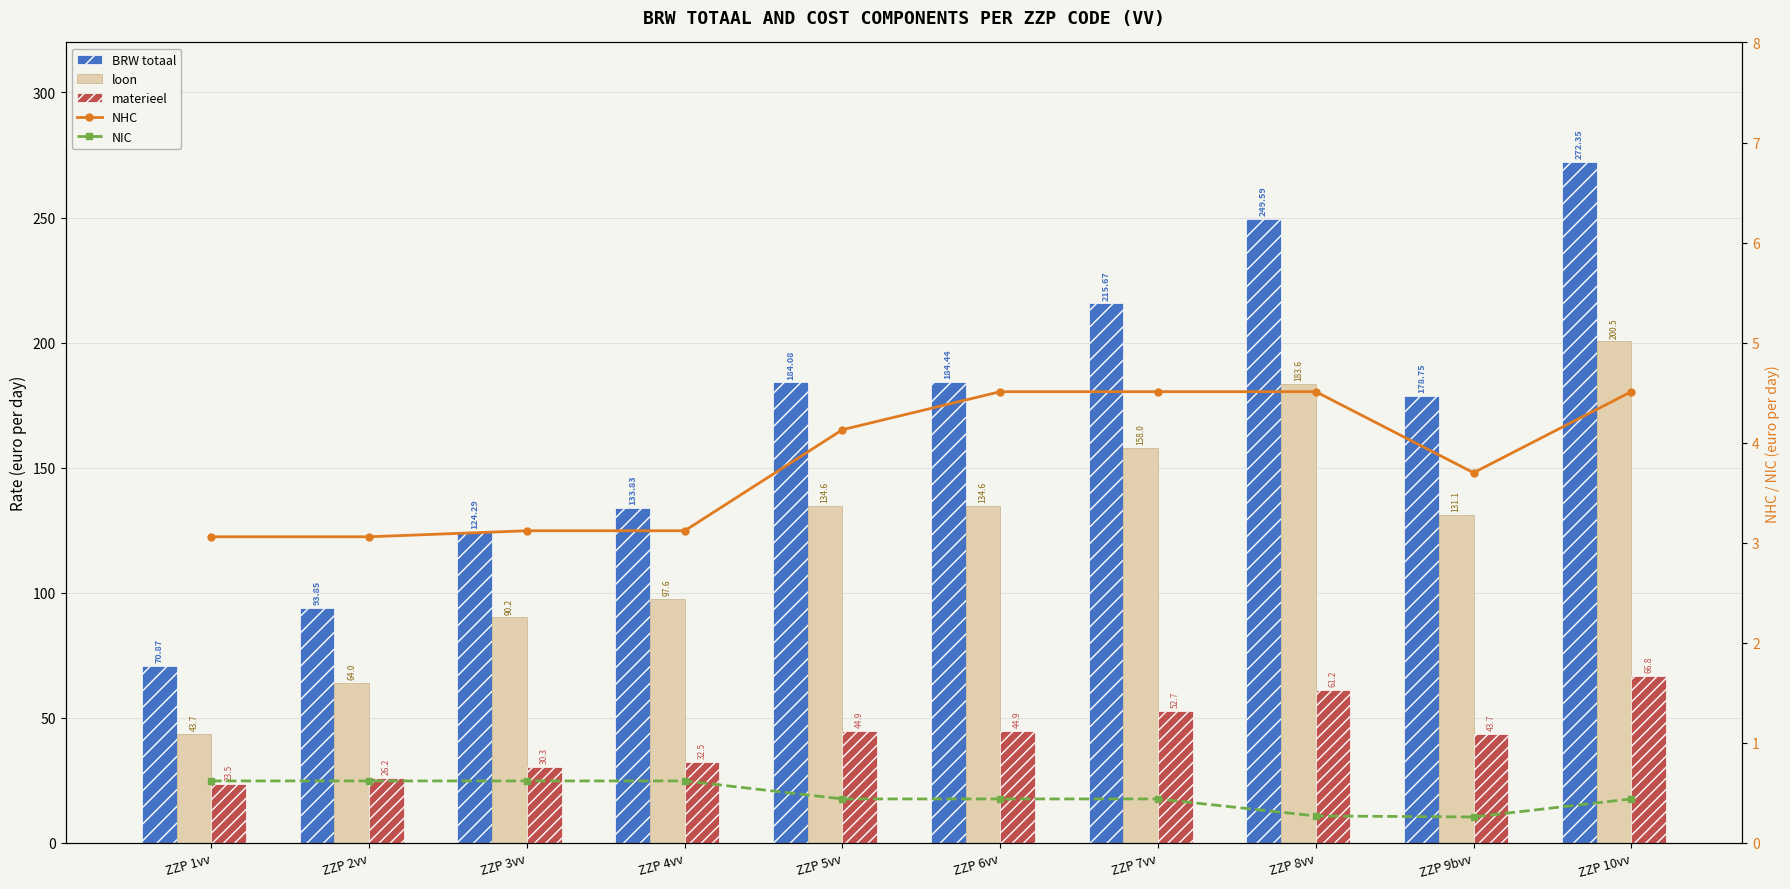

Between ZZP 7vv and ZZP 10vv, which is larger?

ZZP 10vv